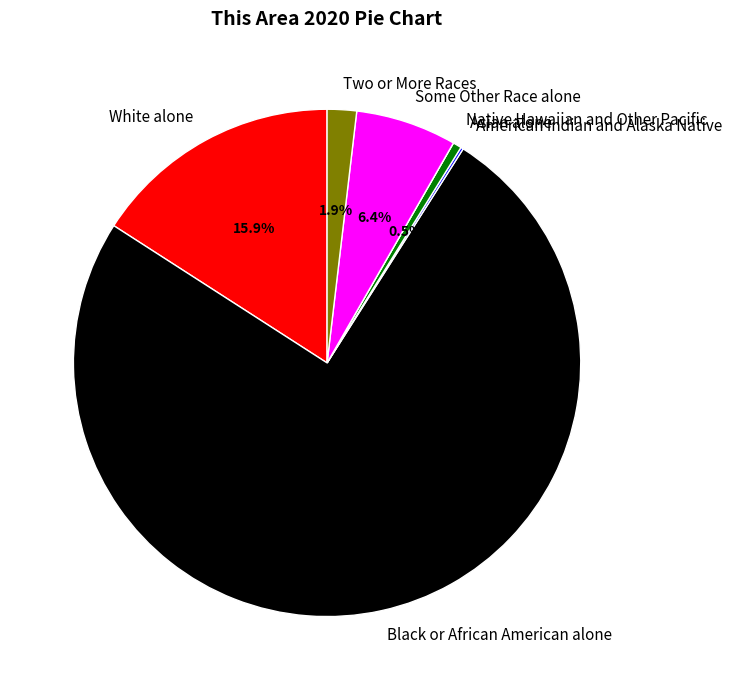

Between Some Other Race alone and Two or More Races, which is larger?

Some Other Race alone